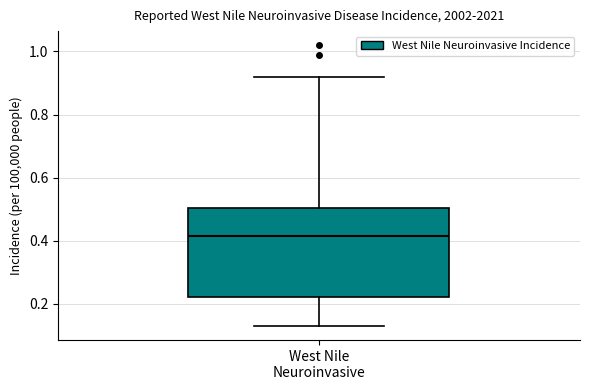

Where does the upper whisker of the box for West Nile Neuroinvasive end on the y-axis? The values are not printed on the chart, so give them approximately, as read against the axis.

0.92